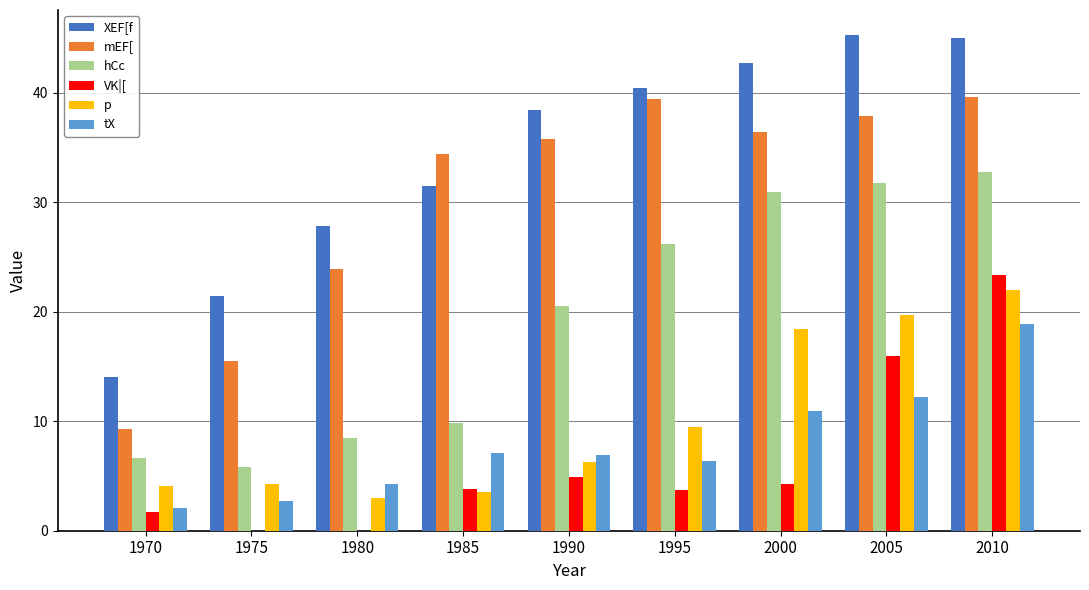

Are the bars horizontal?

No